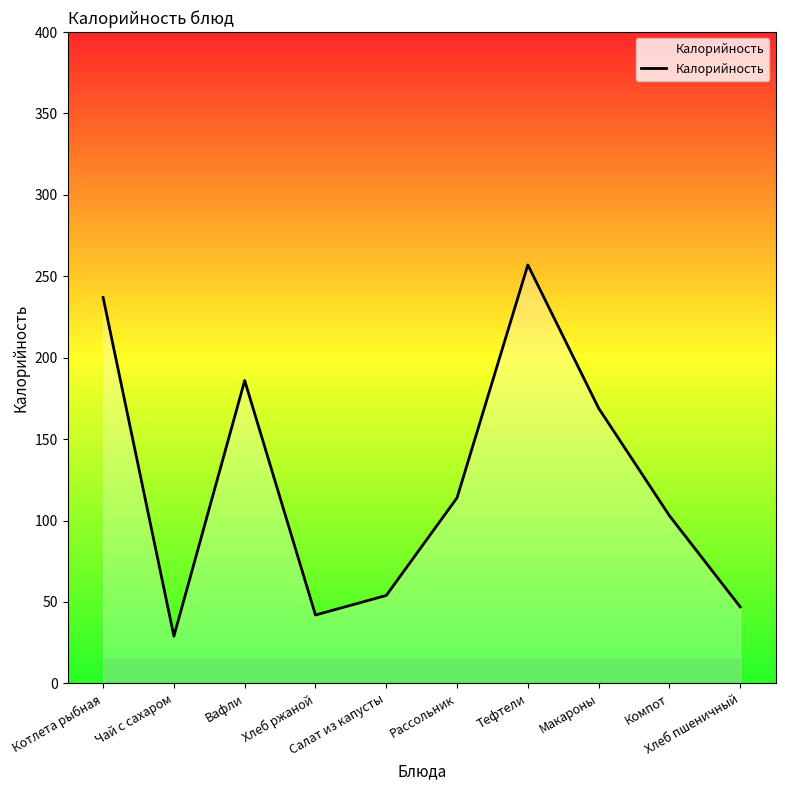

How many lines are shown in the chart?

1